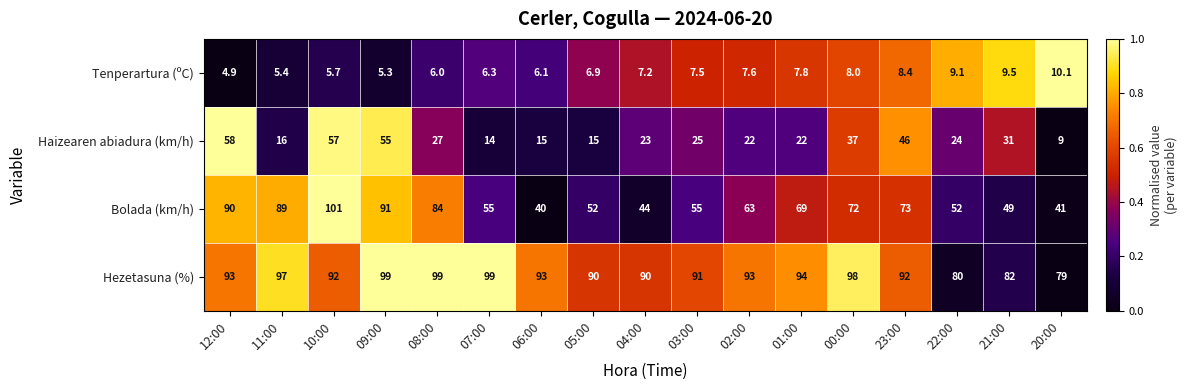

Which series has the largest total across all categories?

Hezetasuna (%)